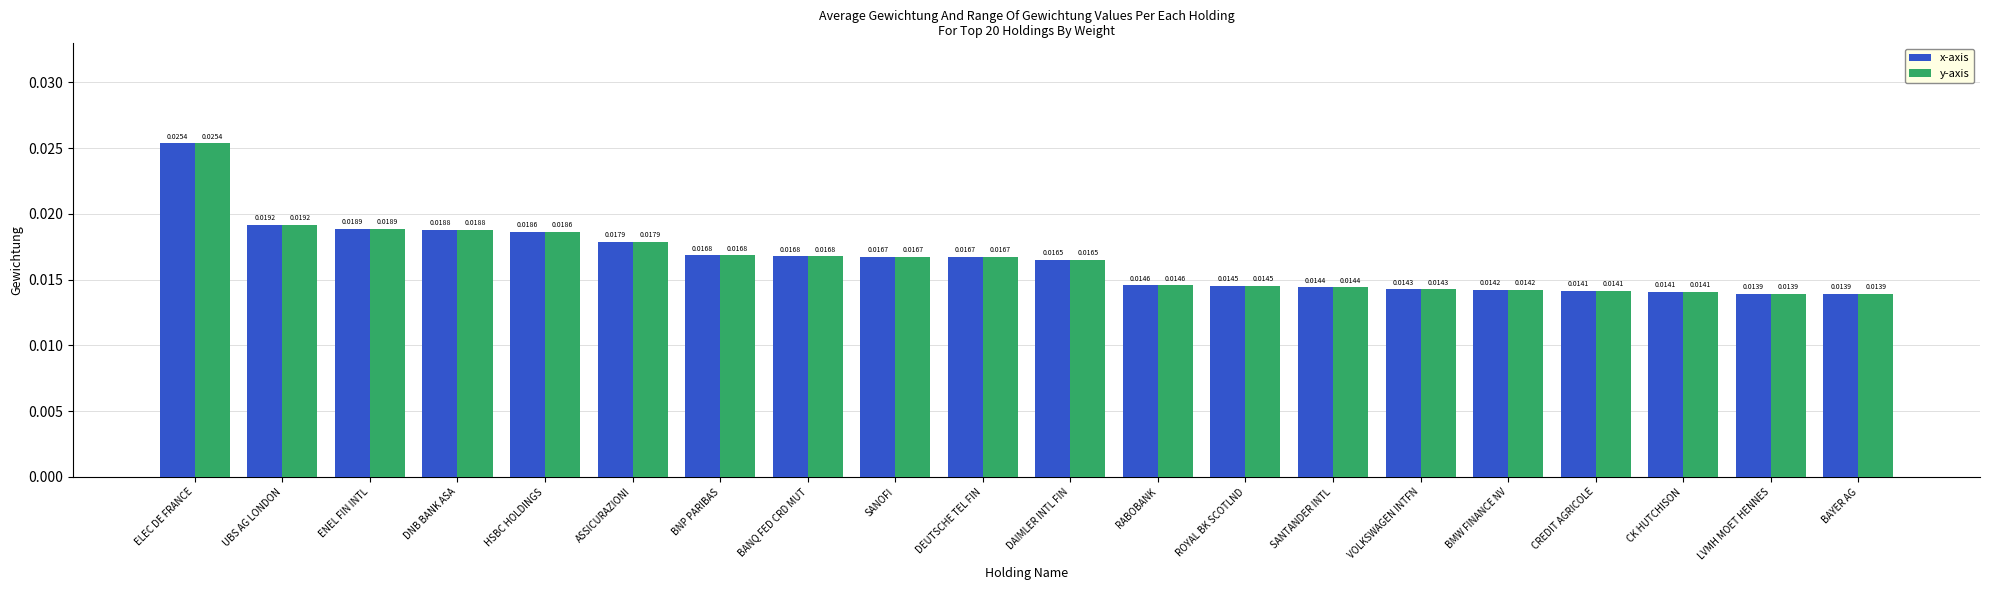

At how many categories does at least one series exceed 0?

20